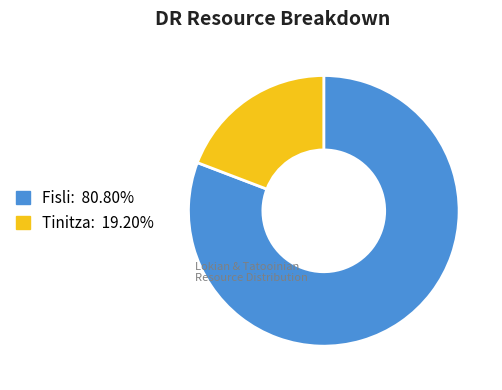

Which slice is the smallest?

Tinitza